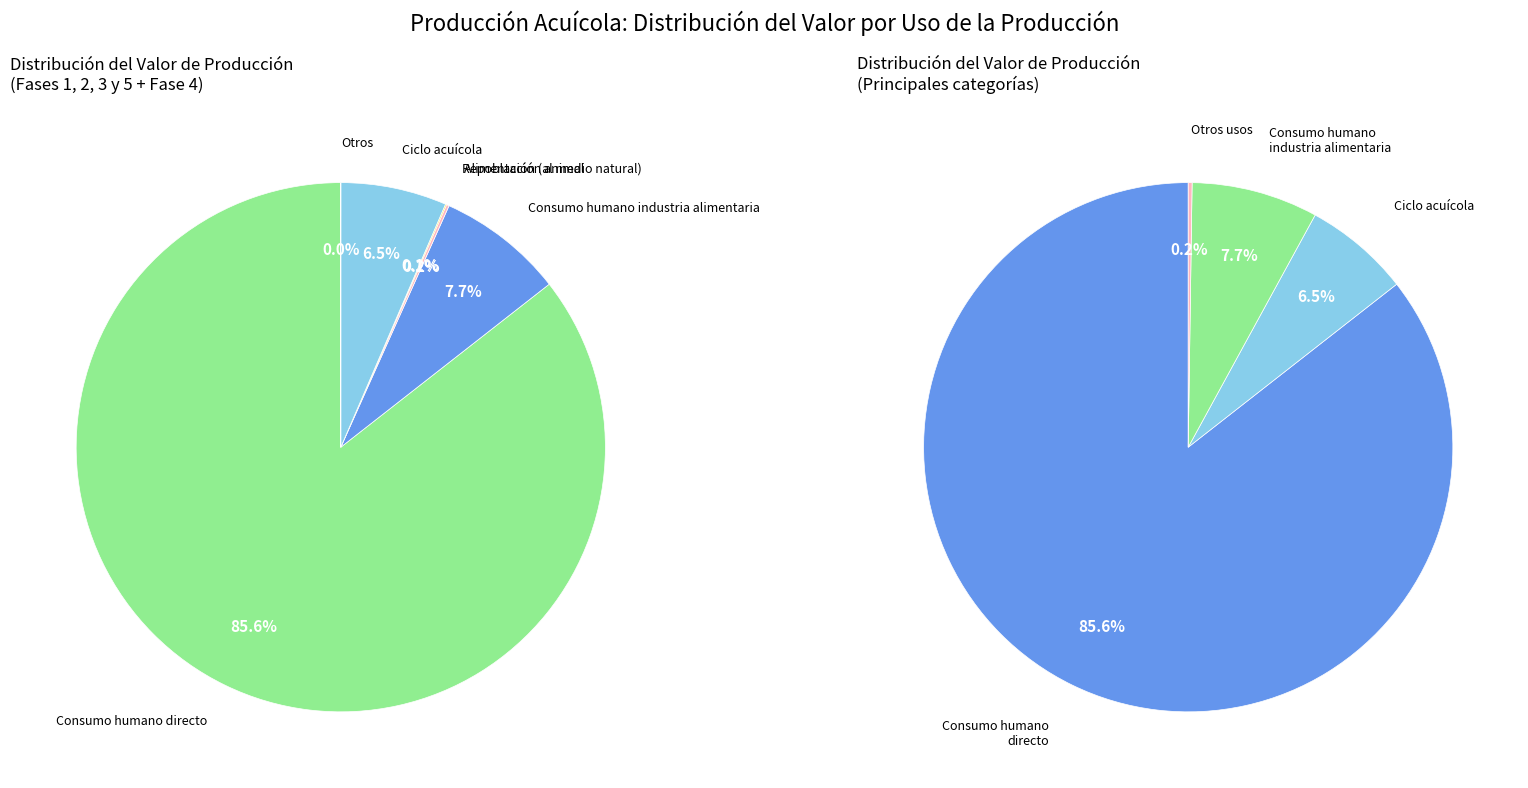

Combined, do Consumo humano industria alimentaria and Alimentación animal account for over 50%?

No